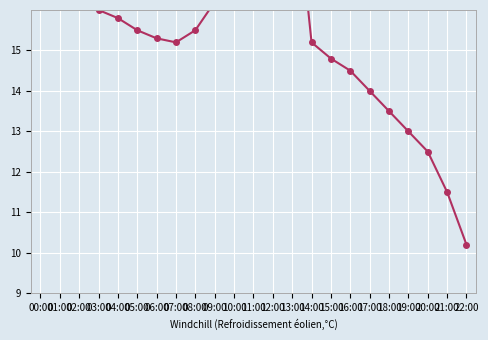

Between 22:00 and 12:00, which is larger?

12:00